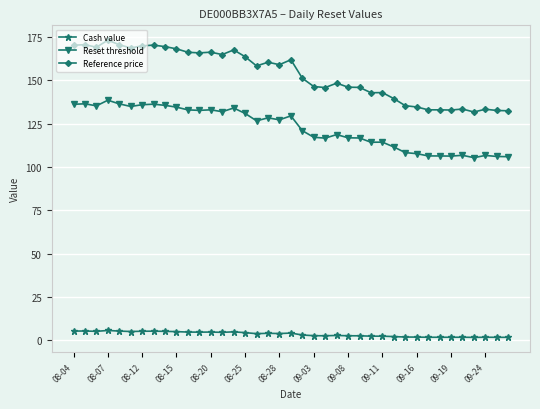

True or false: Reset threshold and Reference price intersect in this chart.

False